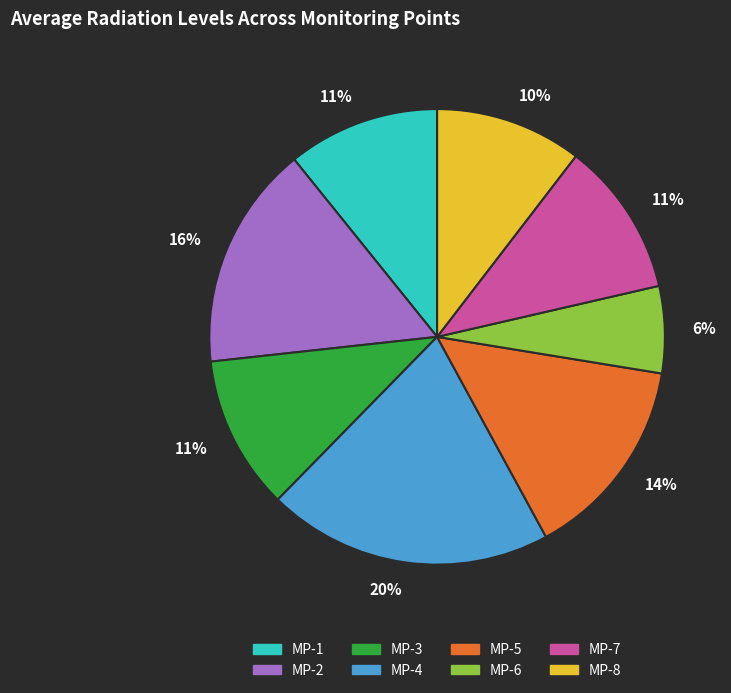

Is there any slice that represents more than half of the pie?

No